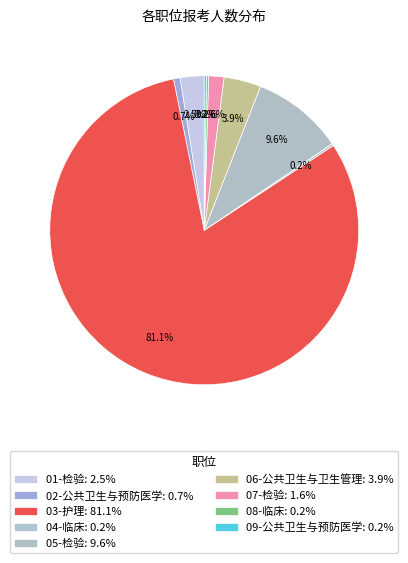

Does 07-检验 account for over 50% of the chart?

No